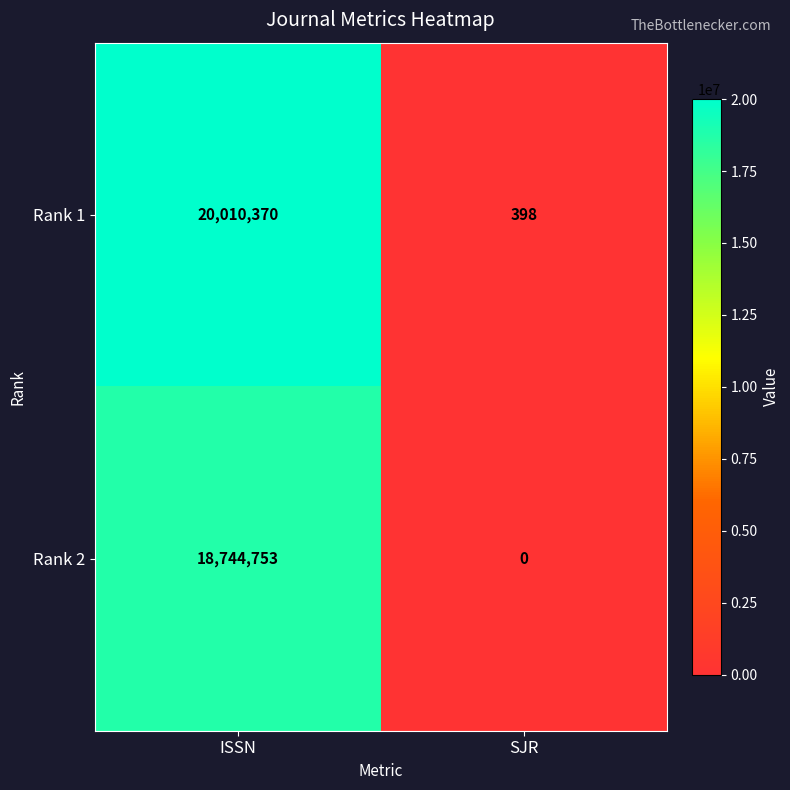

What is the total value across all series at SJR?

398